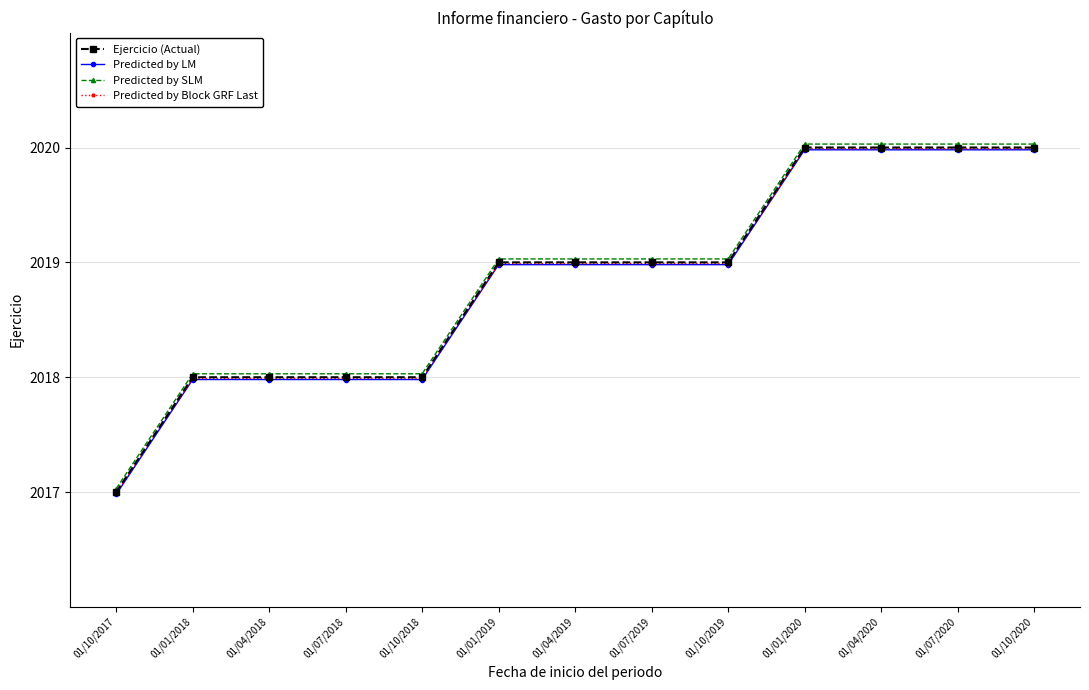

What is the total value across all series at 01/07/2018?

8072.0